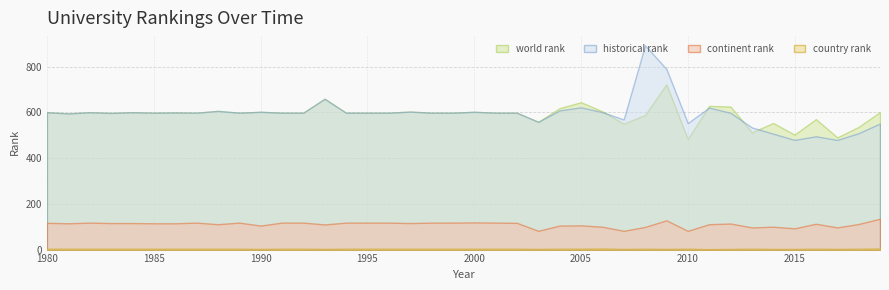

What is the spread (max minus min) of values at 2019?

597.0